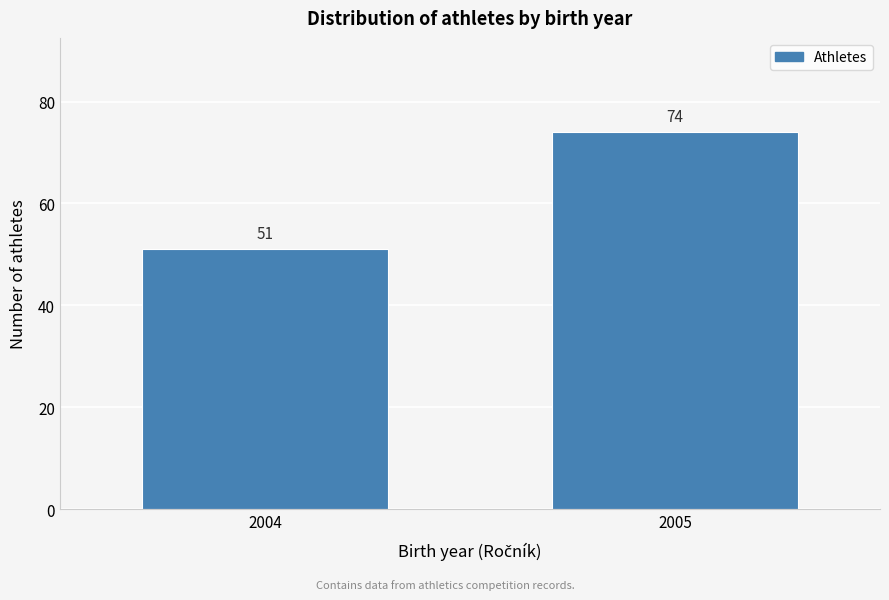

Reading right to left, list all the values displayed in this chart.

2005=74	2004=51